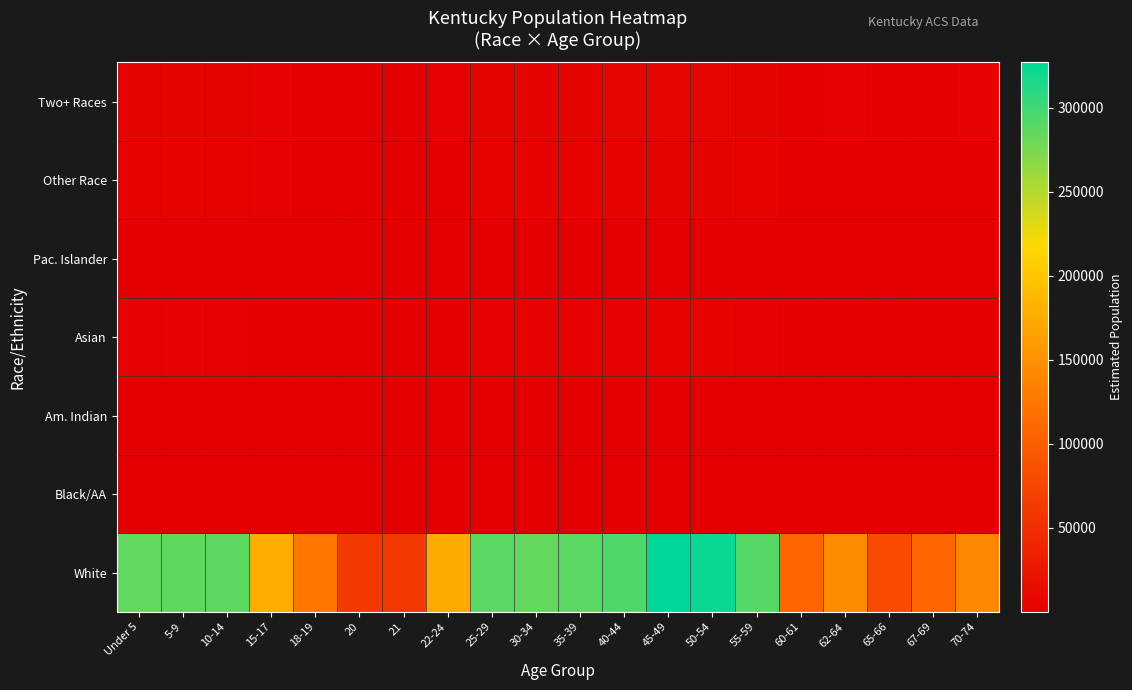

Which label corresponds to the smallest value in the chart?

21